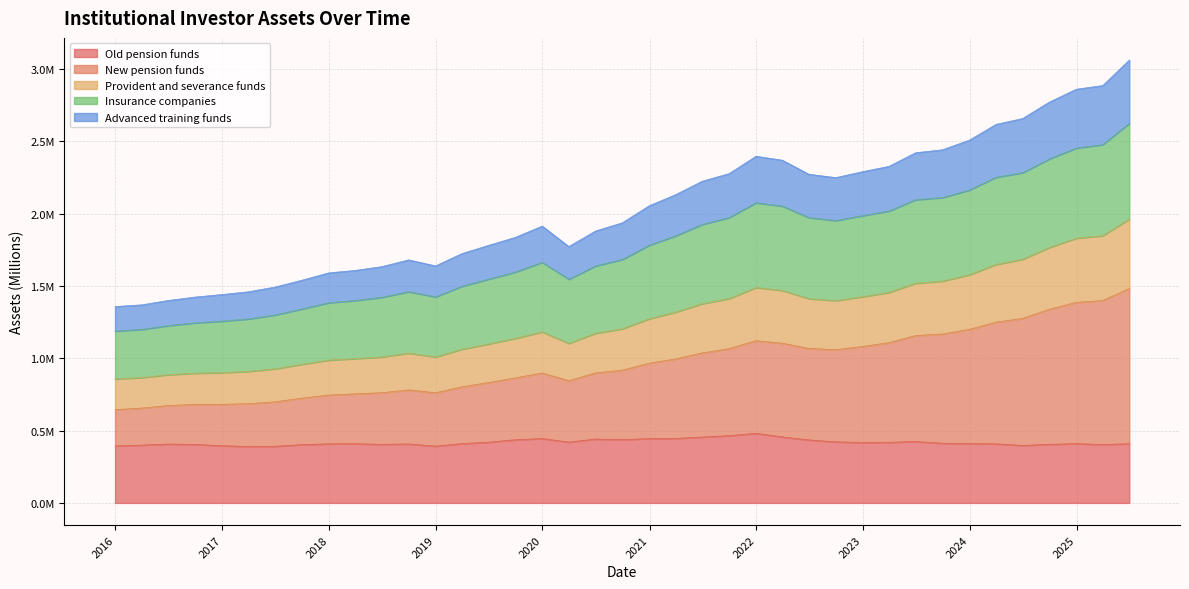

What is the label of the 1st point from the left?

2015-12-31